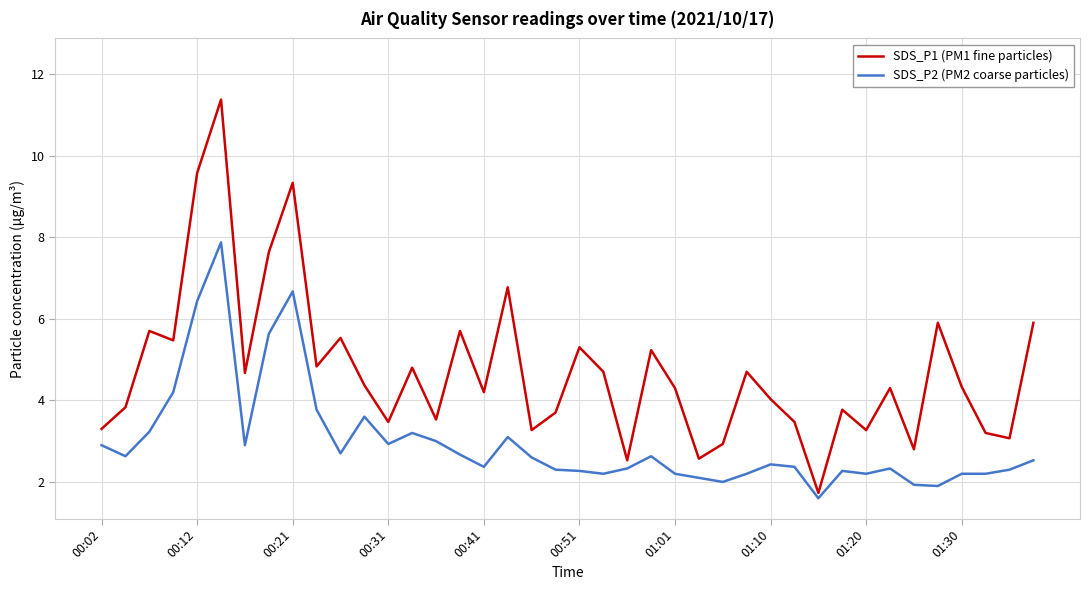

Which series has the widest spread of values?

SDS_P1 (PM1 fine particles)